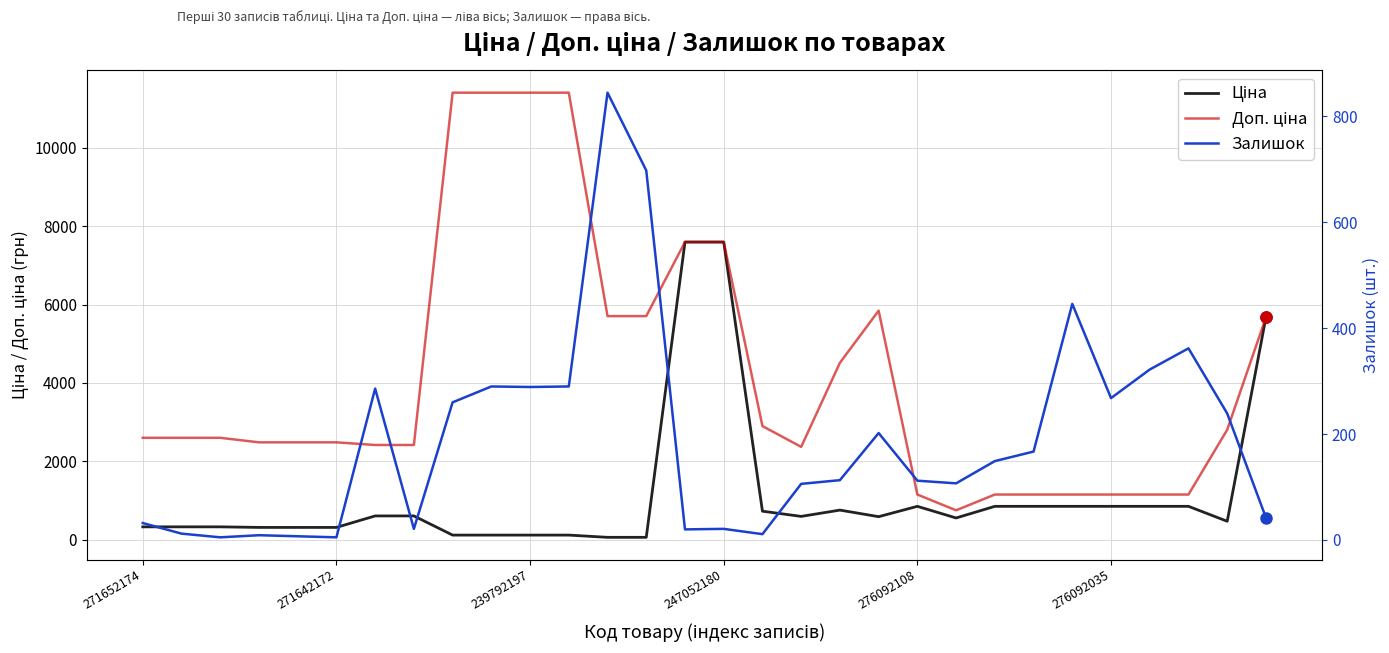

What is the spread (max minus min) of values at 276092108?

1037.7